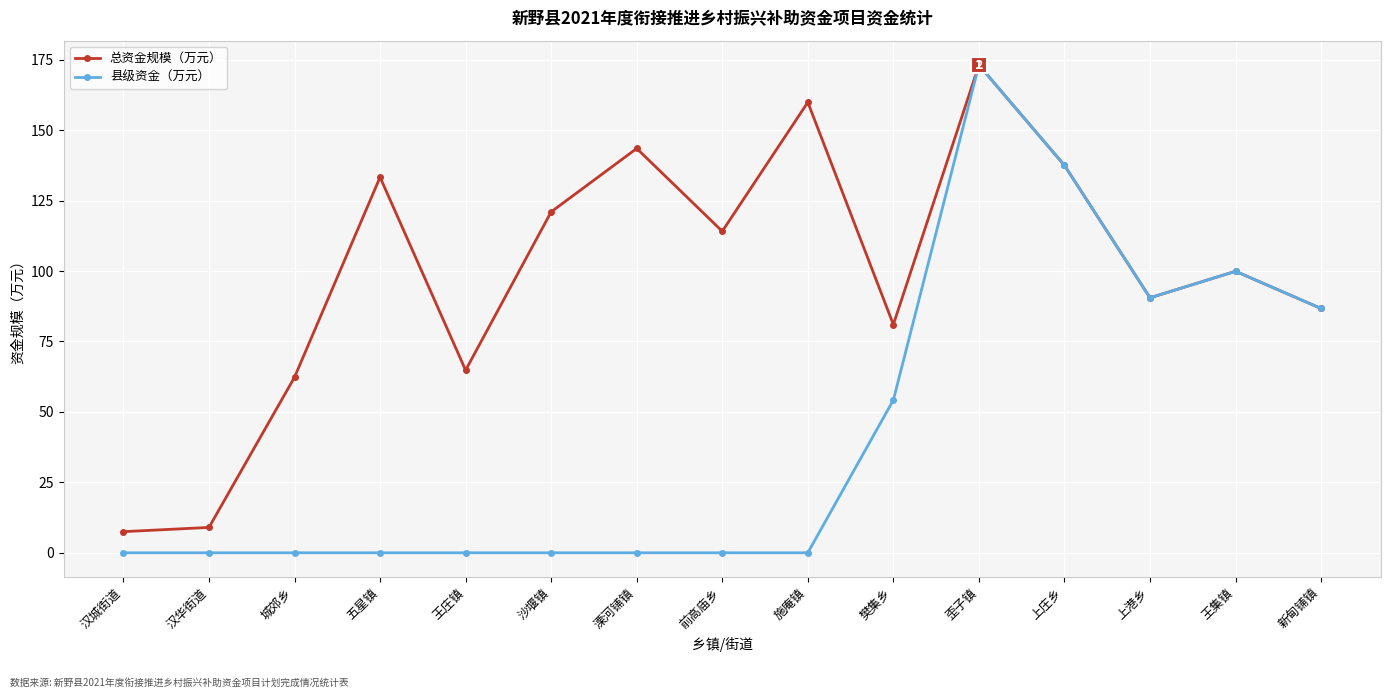

Rank the series by their average value, from highest to lowest.

总资金规模（万元）, 县级资金（万元）